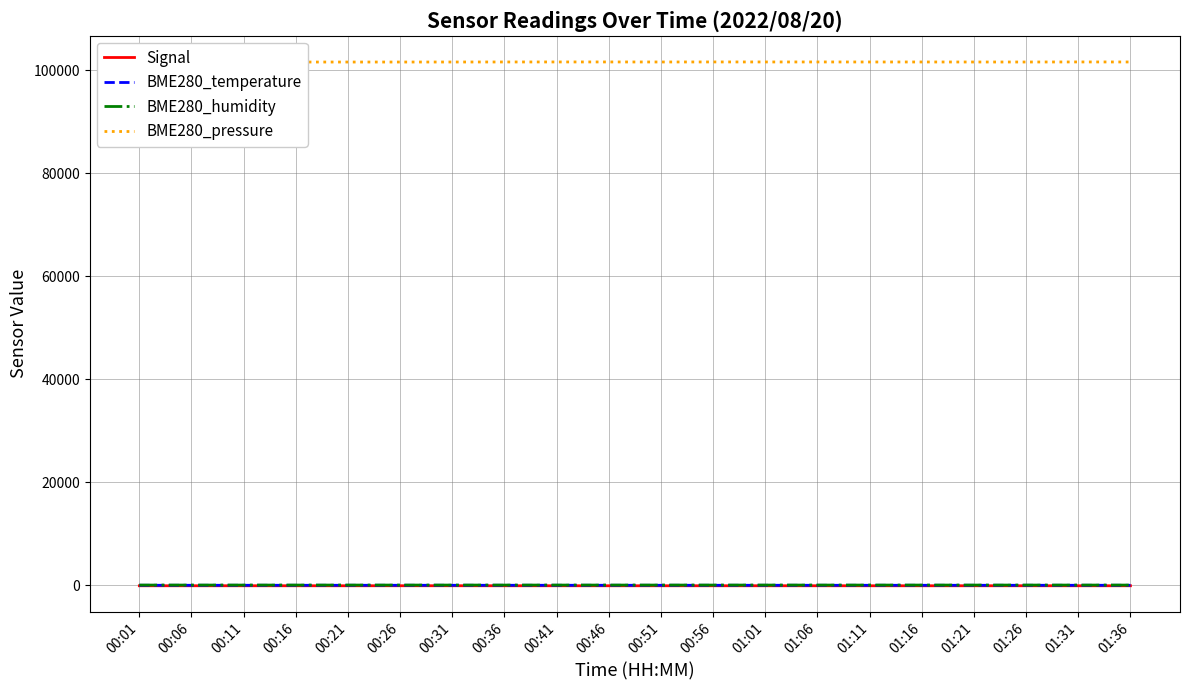

What is the label of the 1st point from the right?

01:36